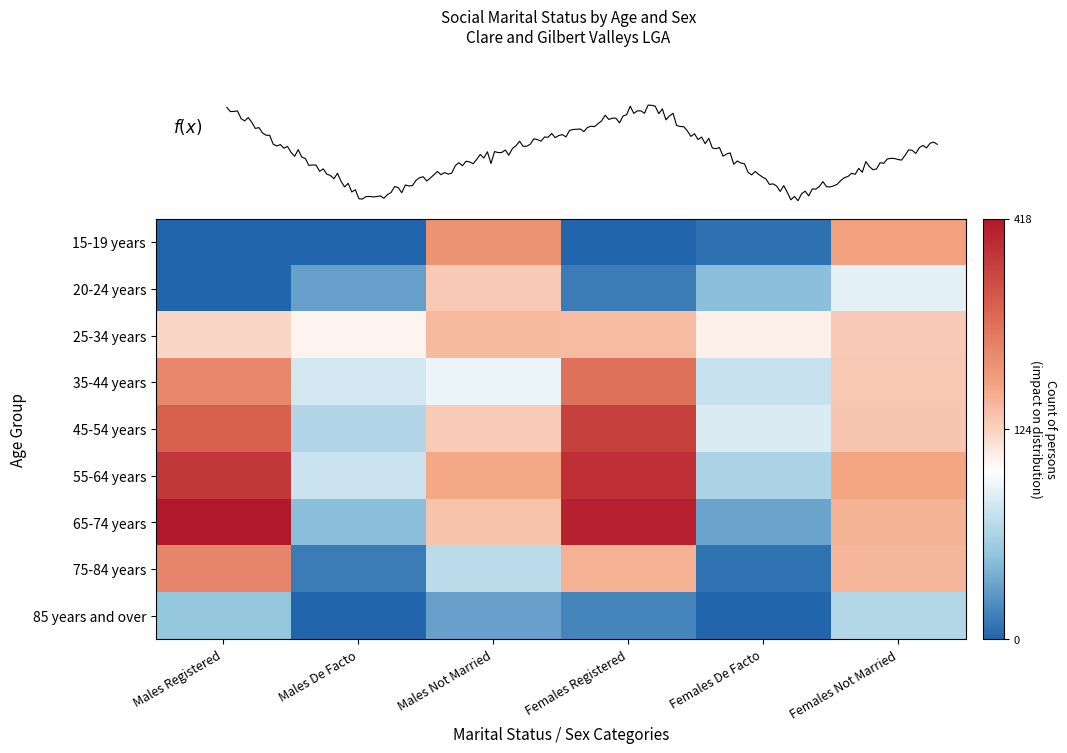

Where does the 35-44 years series first go above 137?

Males Registered